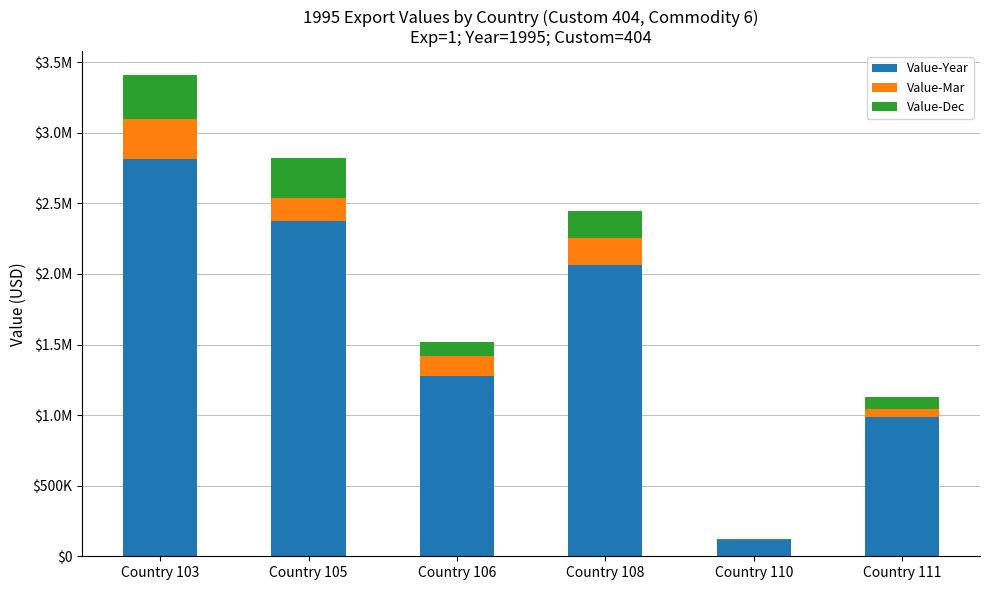

Which has a higher value, Country 103 or Country 105?

Country 103